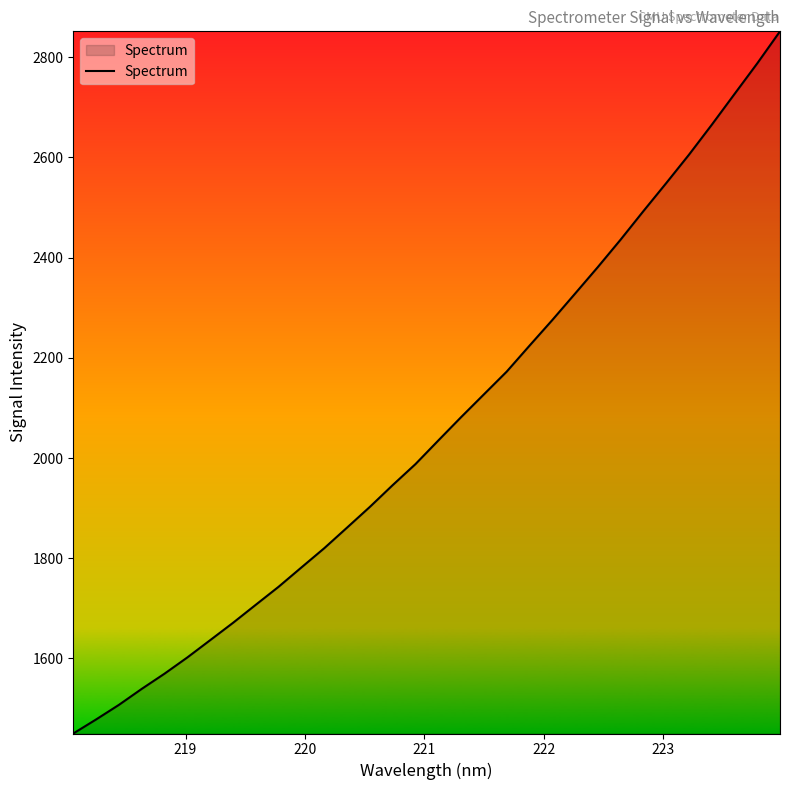

What is the smallest value displayed?

1450.3